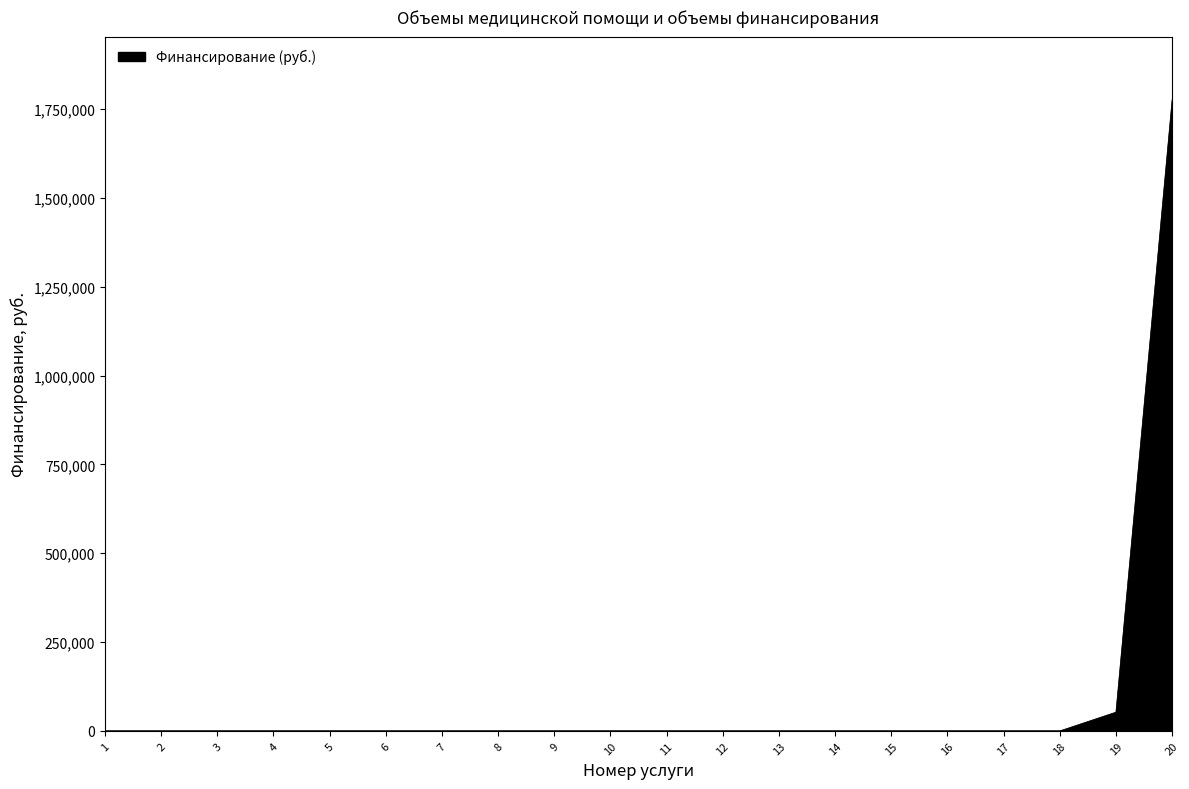

The chart shows a value of 0 at 13. True or false?

True